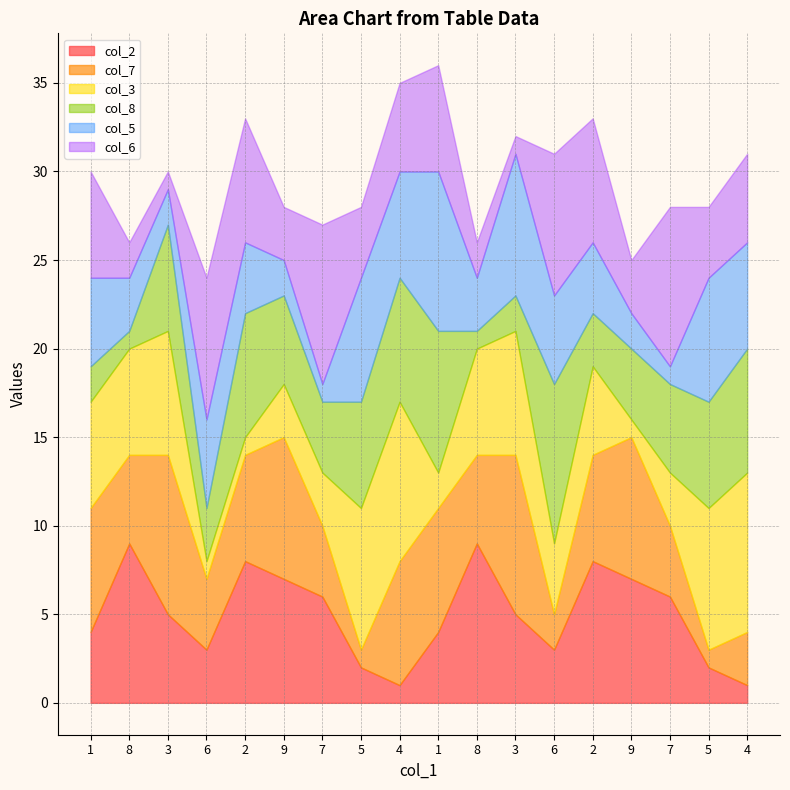

Between 8 and 6, which series saw the biggest shift?

col_8